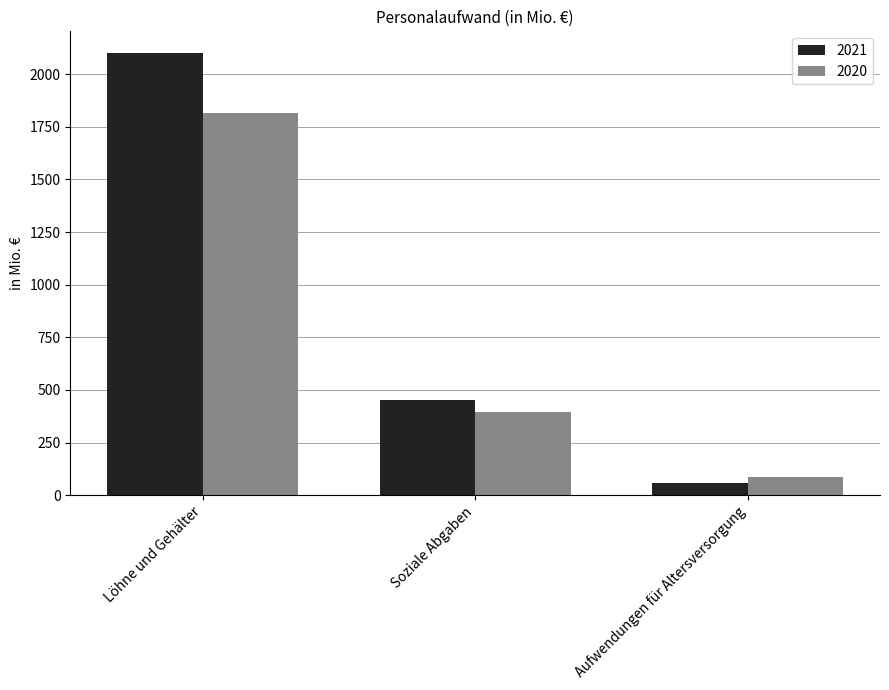

True or false: 2021 has a value of 453.7 at Soziale Abgaben.

True